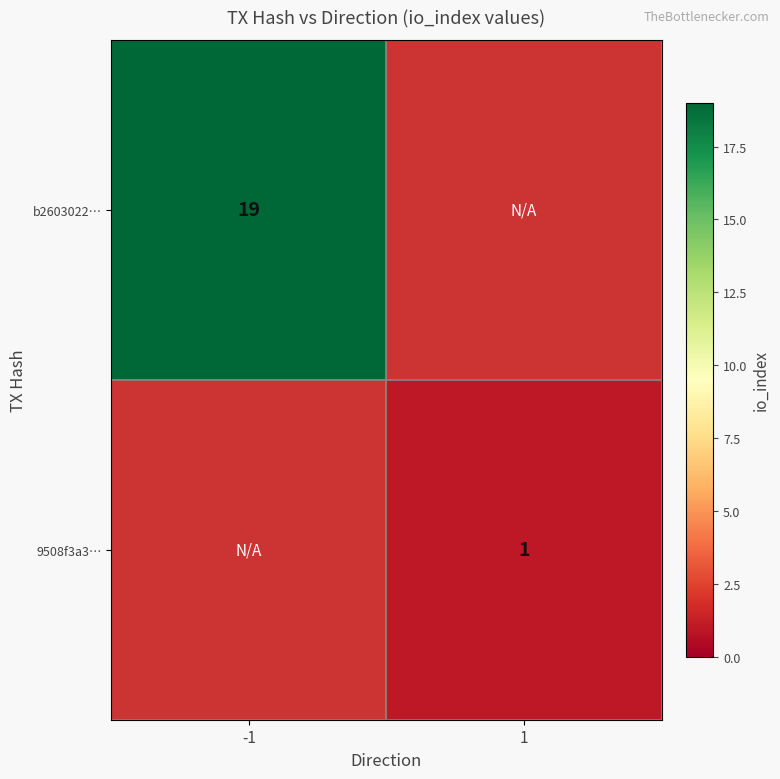

The 9508f3a3… series shows 1 at 1. True or false?

True